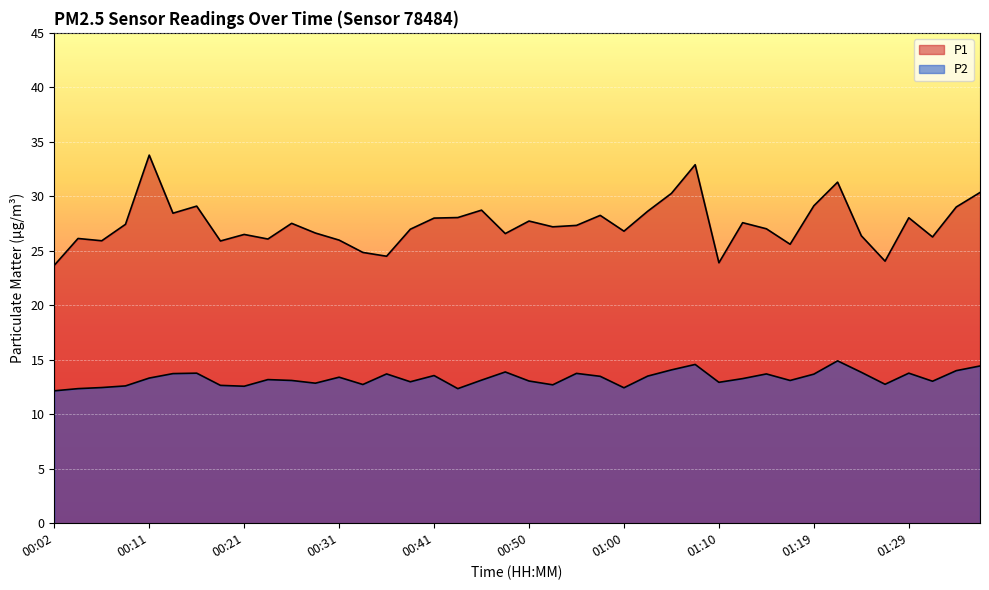

At how many categories does at least one series exceed 24?

38